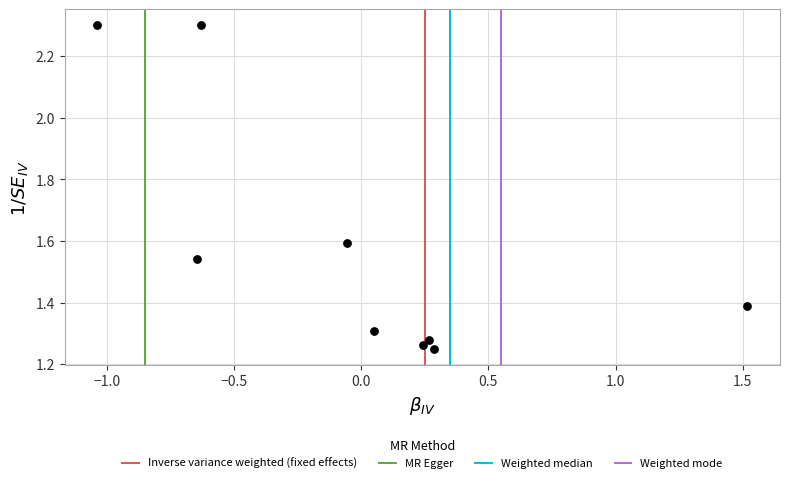

What is the range of X values (max minus min)?

2.6